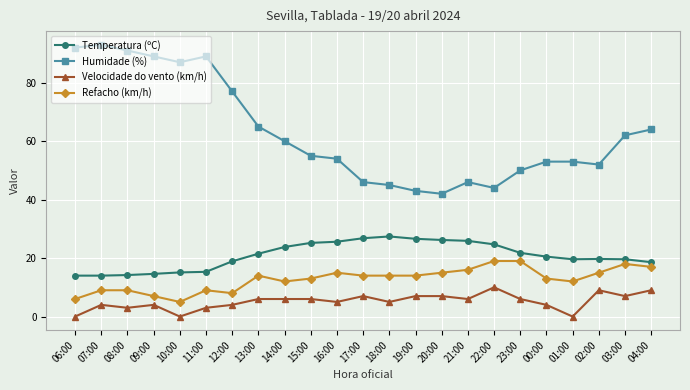

Rank the series at 15:00 from highest to lowest value.

Humidade (%), Temperatura (ºC), Refacho (km/h), Velocidade do vento (km/h)